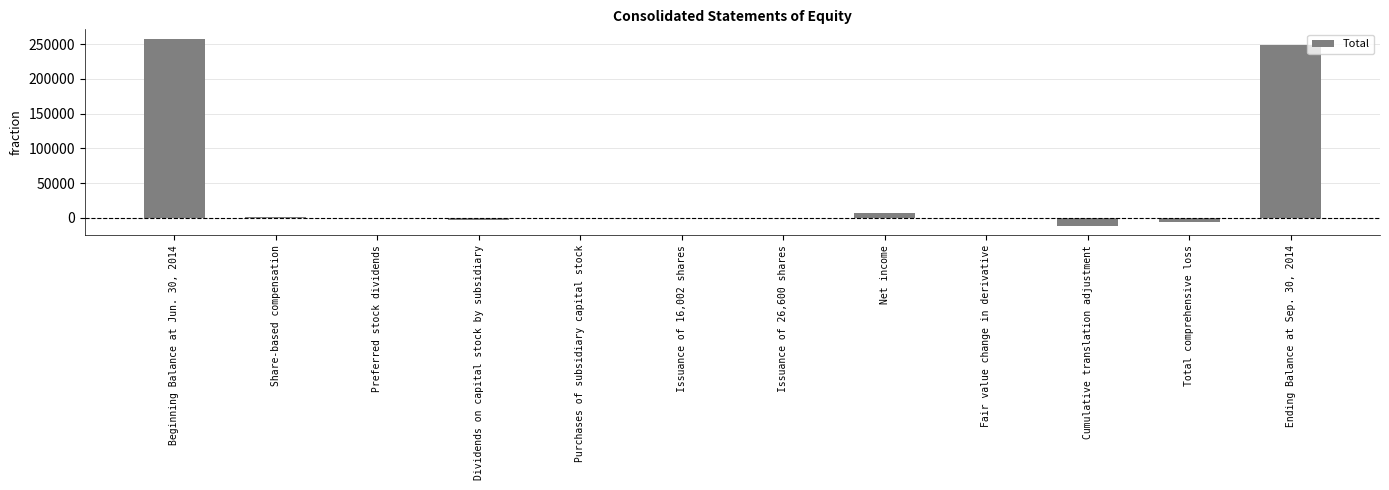

Count the number of data series in this chart.

1